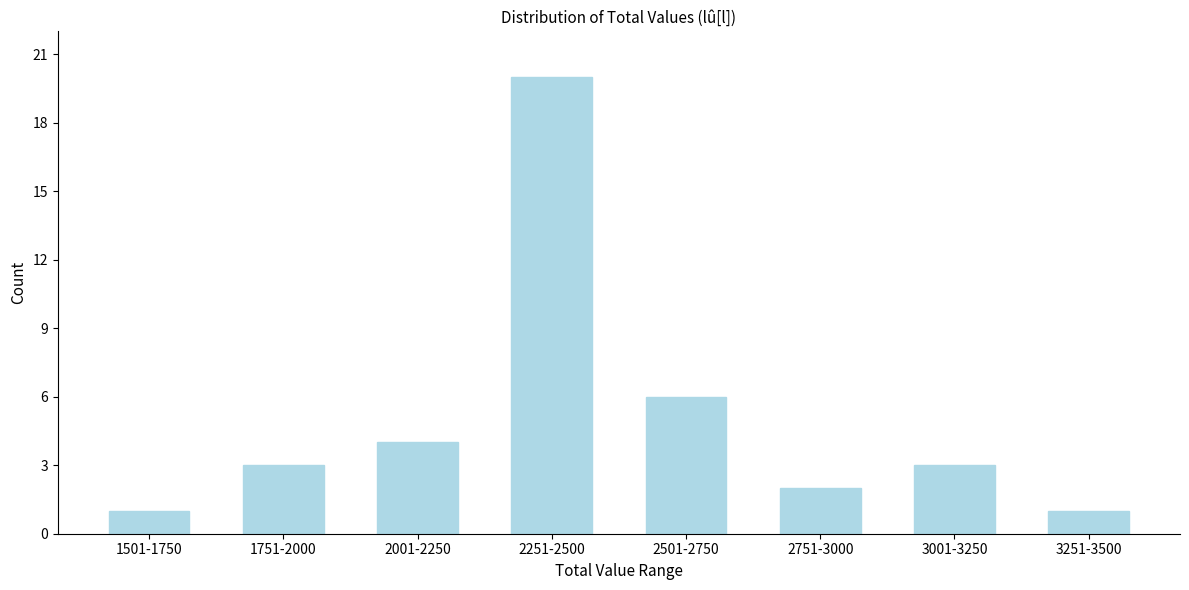

Reading left to right, what are all the values shown in this chart?

1	3	4	20	6	2	3	1